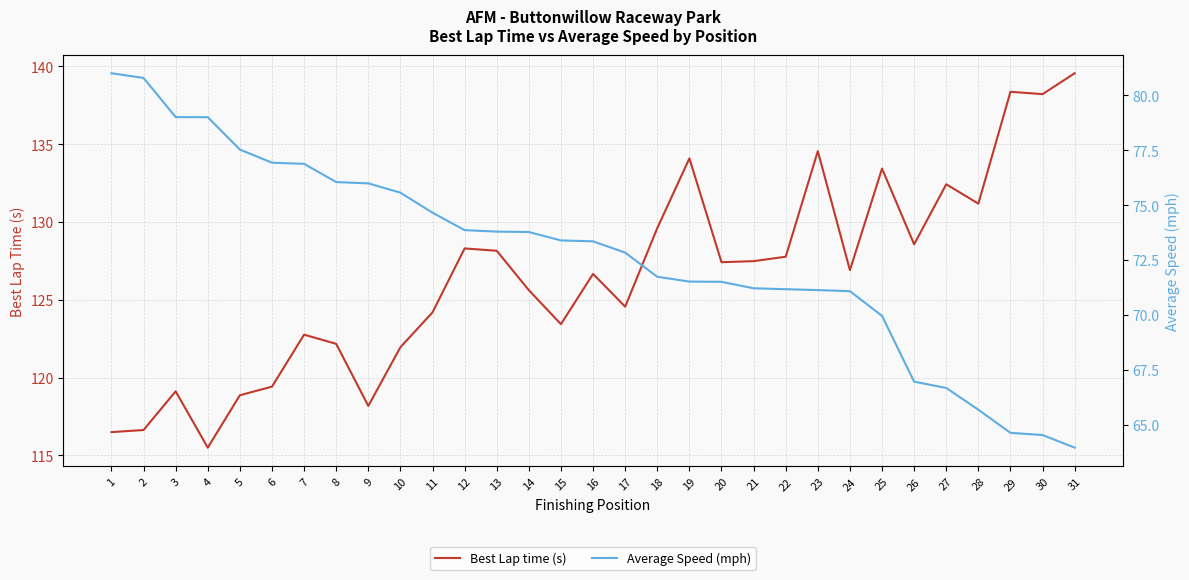

Reading right to left, list all the values displayed in this chart.

Best Lap time (s): 139.6	138.2	138.4	131.2	132.4	128.6	133.4	126.9	134.6	127.8	127.5	127.4	134.1	129.6	124.6	126.7	123.4	125.6	128.1	128.3	124.2	122.0	118.2	122.2	122.8	119.4	118.9	115.5	119.1	116.6	116.5
Average Speed (mph): 63.9	64.5	64.6	65.7	66.7	67.0	70.0	71.1	71.1	71.2	71.2	71.5	71.5	71.7	72.8	73.3	73.4	73.8	73.8	73.9	74.7	75.6	76.0	76.0	76.9	76.9	77.5	79.0	79.0	80.8	81.0